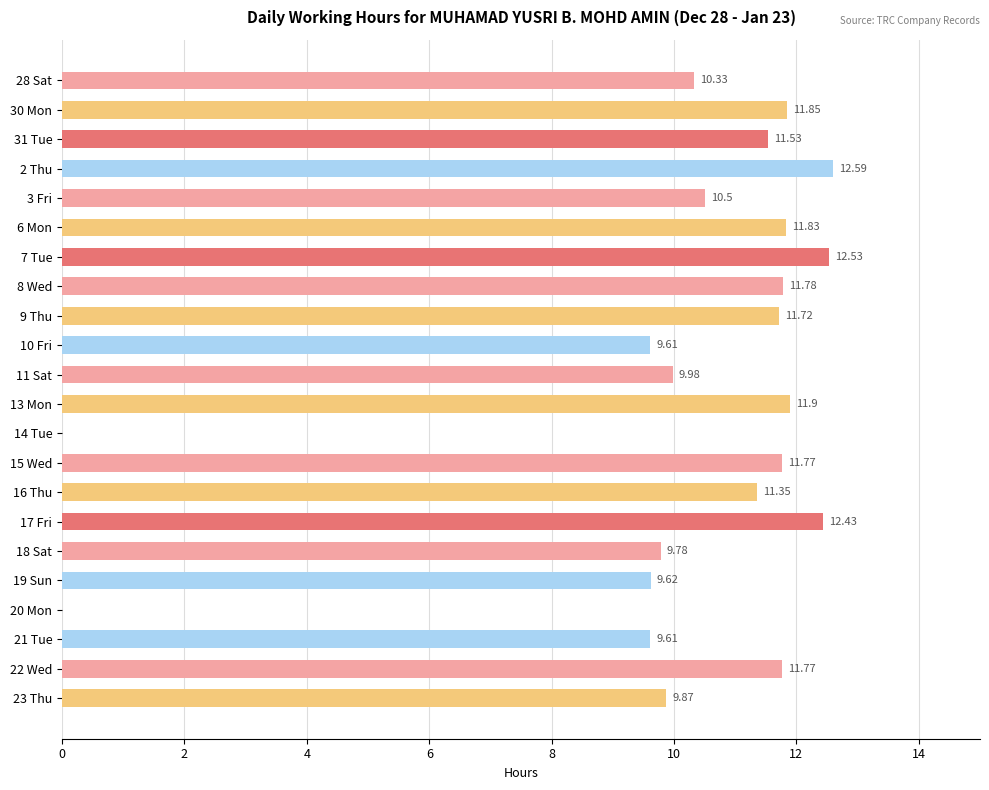

Approximately how many times larger is the value at 9 Thu compared to 16 Thu?

1.0